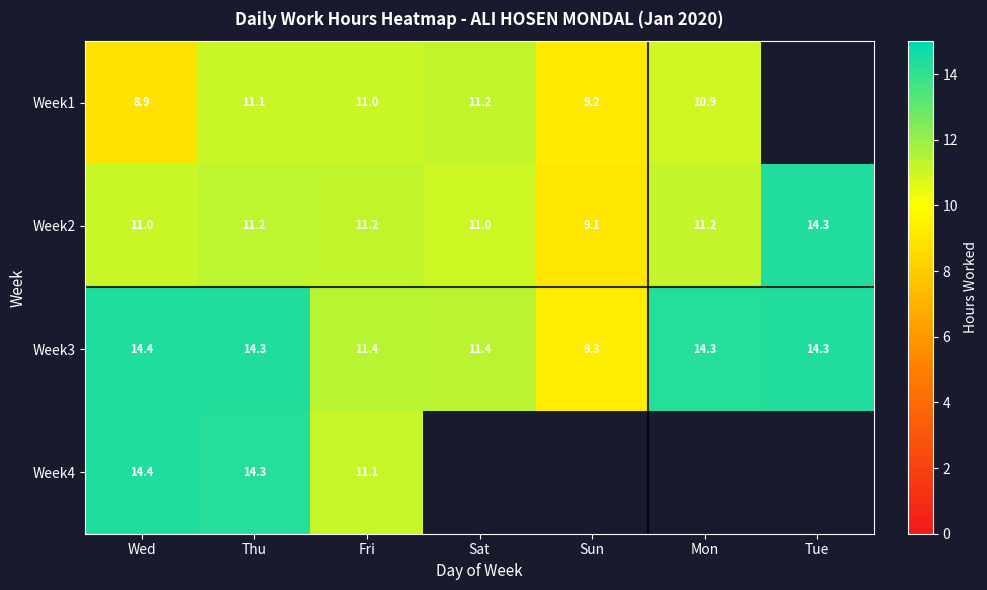

How many data points in Week2 are less than 11?

1